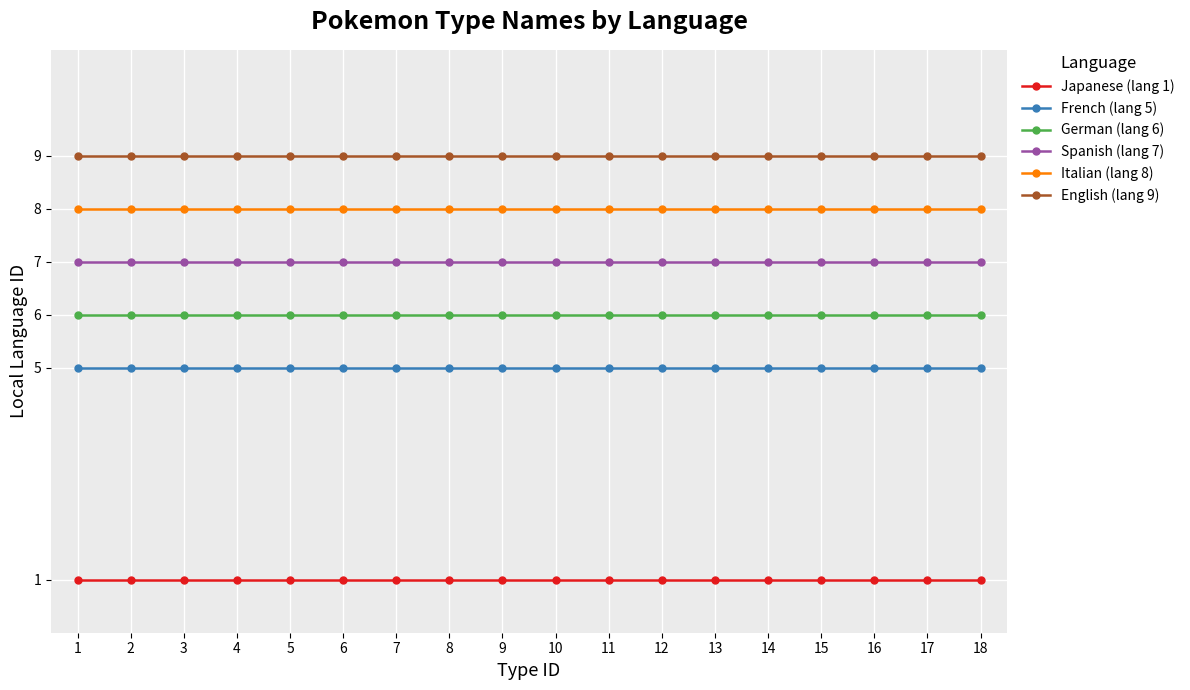

Rank the series by their maximum value, from lowest to highest.

Japanese (lang 1), French (lang 5), German (lang 6), Spanish (lang 7), Italian (lang 8), English (lang 9)